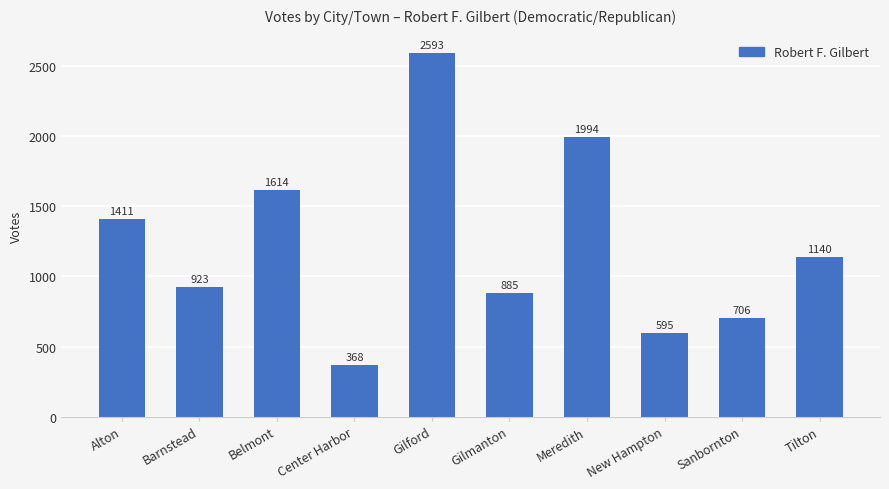

Rank the categories by value from highest to lowest.

Gilford, Meredith, Belmont, Alton, Tilton, Barnstead, Gilmanton, Sanbornton, New Hampton, Center Harbor